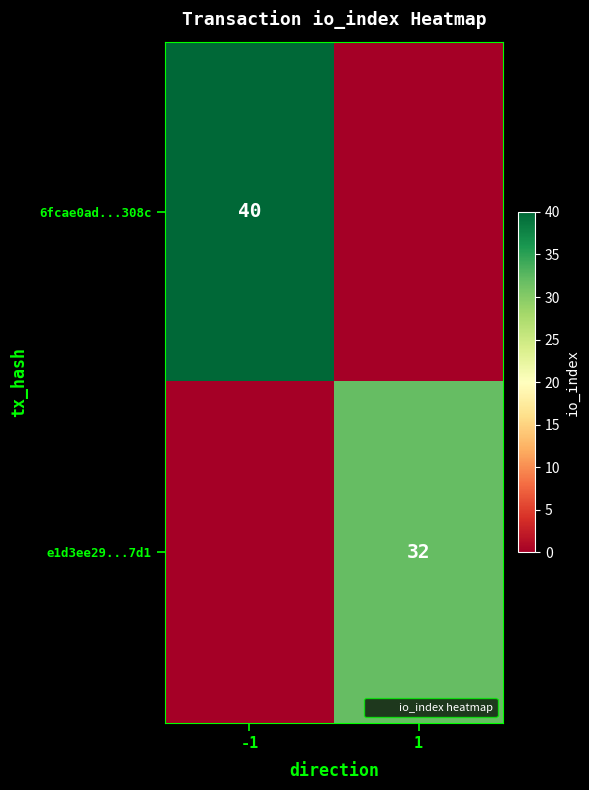

Is the value of 6fcae0ad...308c at -1 greater than the value of e1d3ee29...7d1 at 1?

Yes